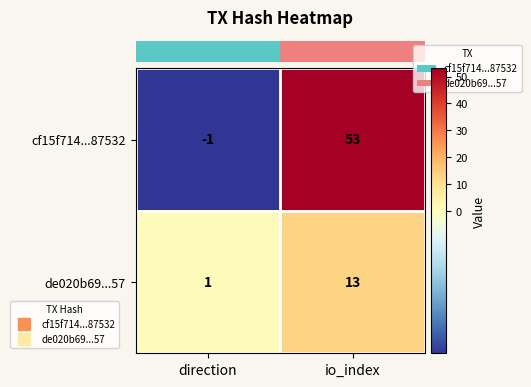

True or false: cf15f714...87532 has a value of -1 at direction.

True